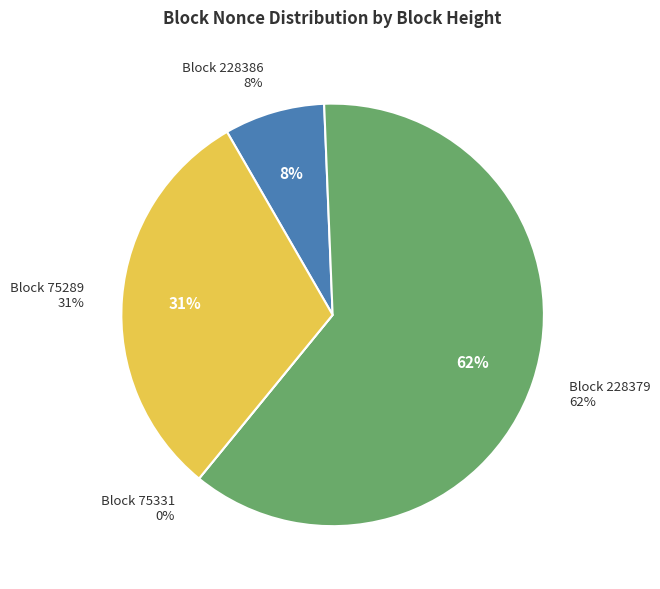

Which category has the biggest portion of the pie?

228379